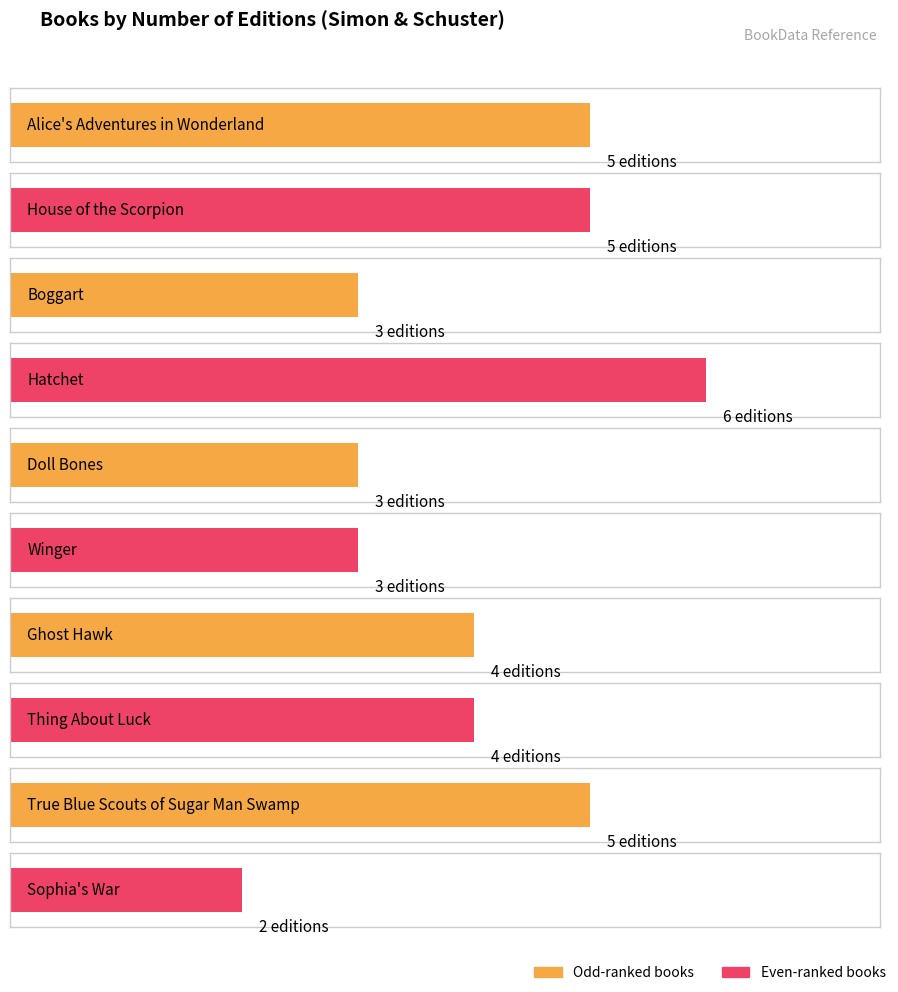

What is the smallest value displayed?

2